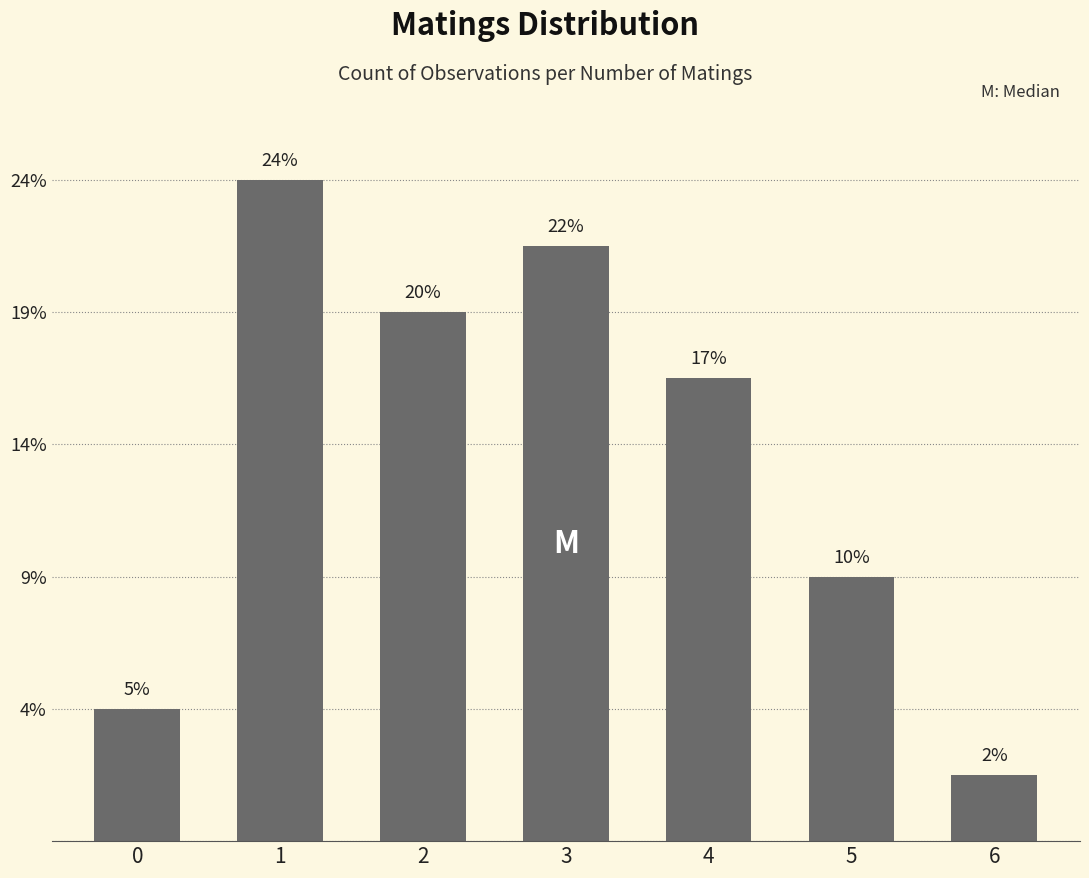

List the labels in order of value, smallest first.

6, 0, 5, 4, 2, 3, 1